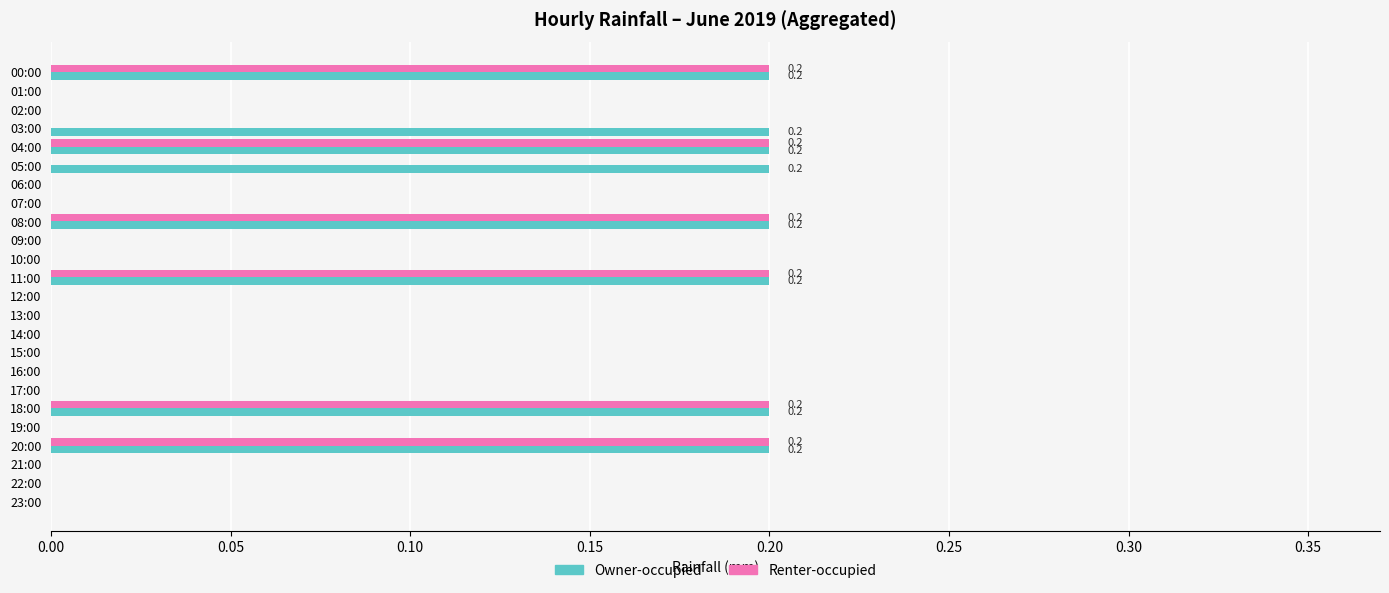

How many series are shown in this chart?

2